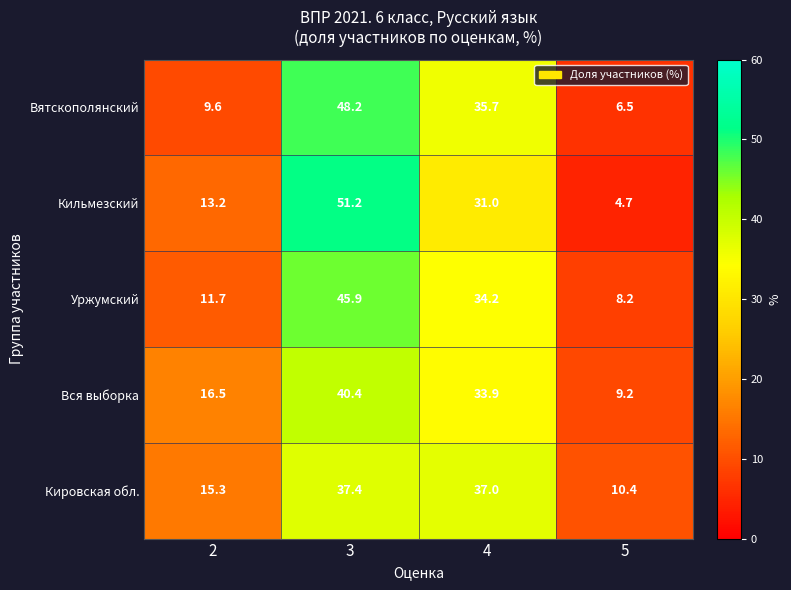

The value of Кильмезский at 5 is 4.7. True or false?

True